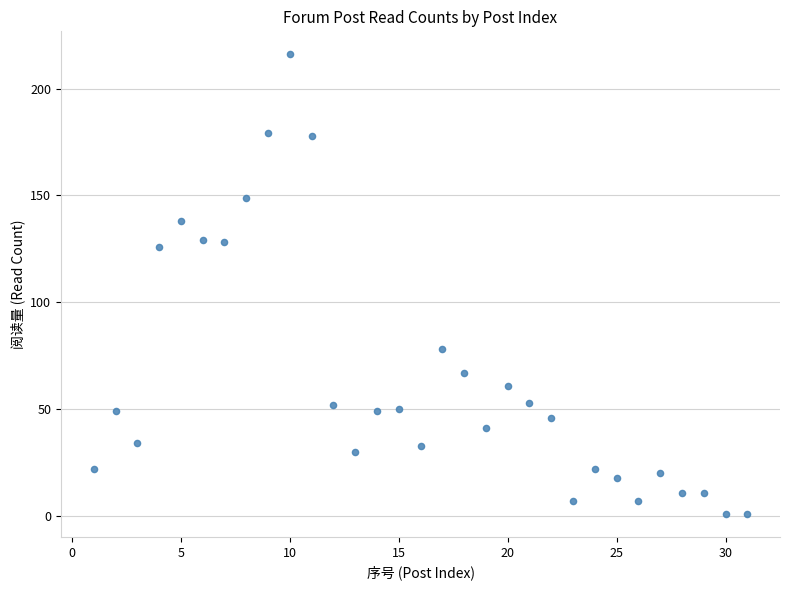

What is the range of X values (max minus min)?

30